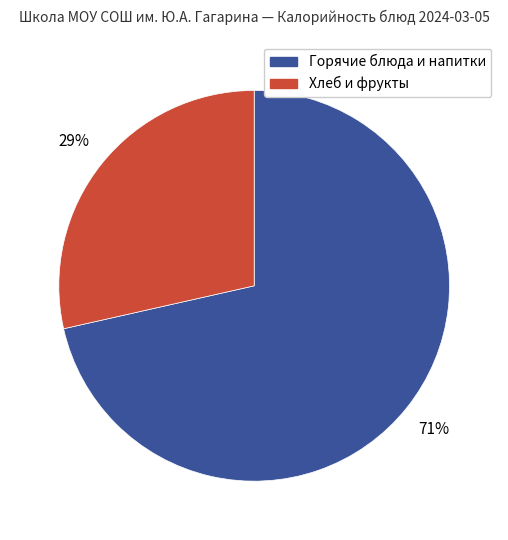

Does any single category account for the majority?

Yes